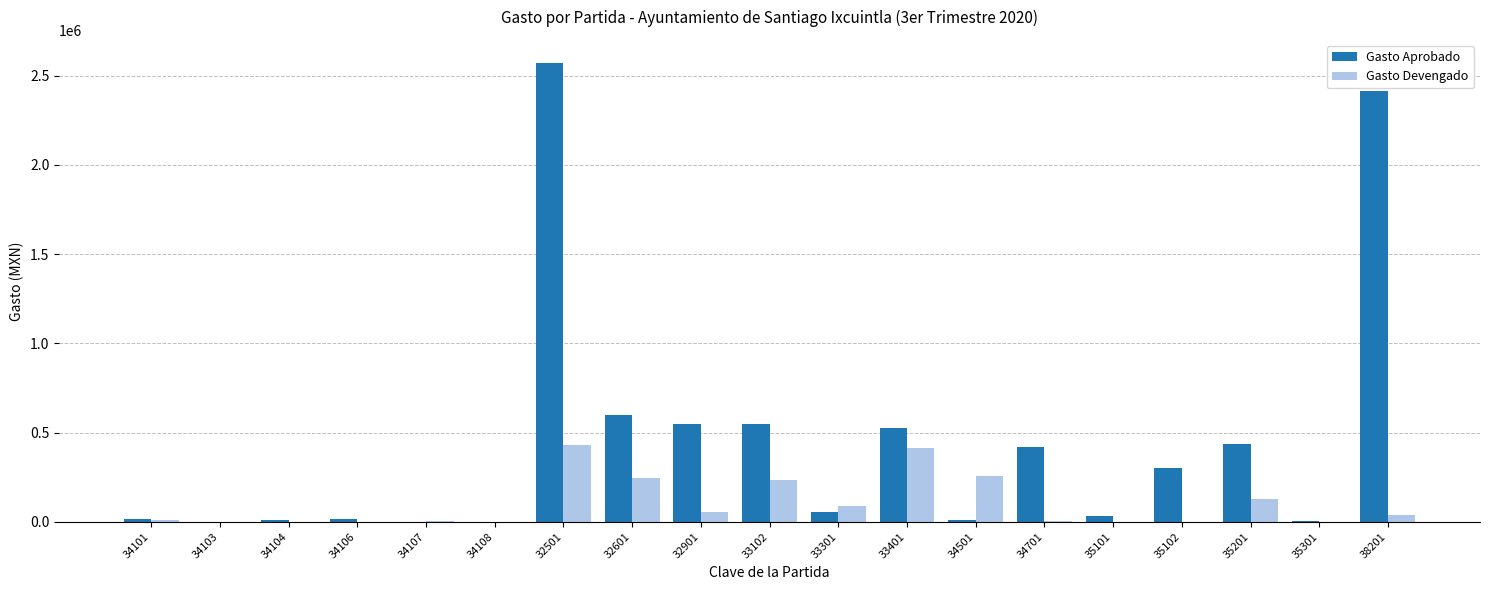

Which series has the widest spread of values?

Gasto Aprobado